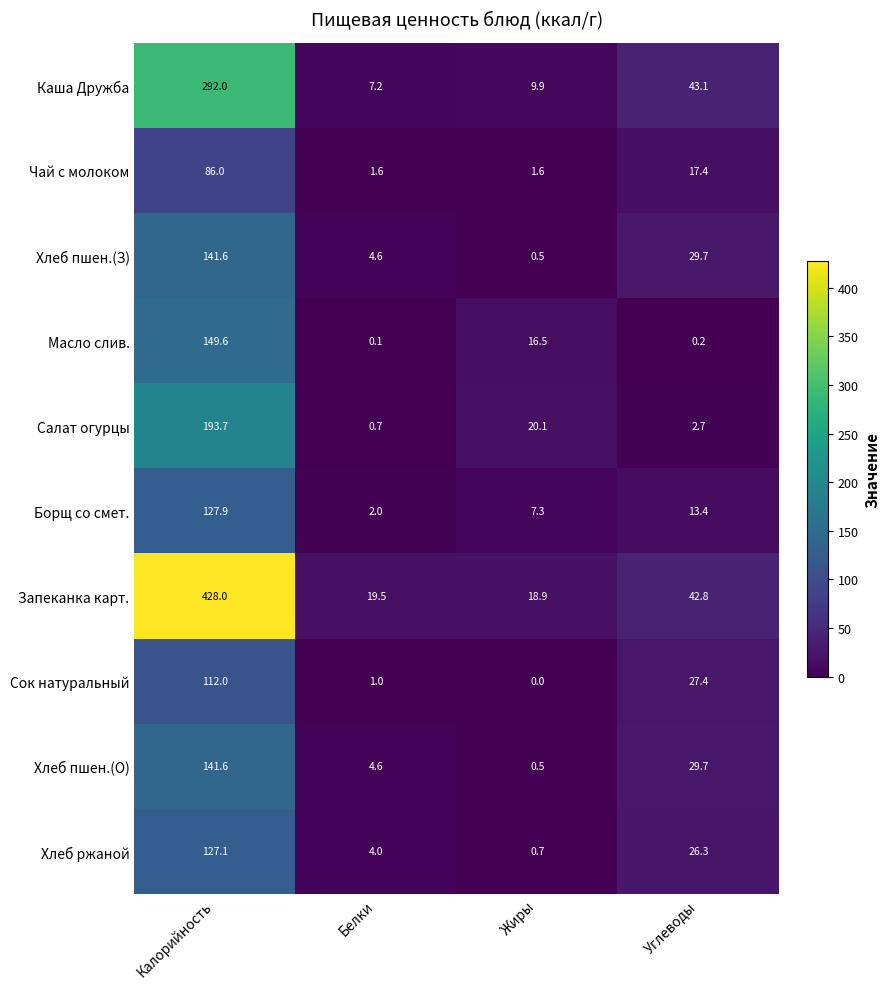

What is the maximum value shown in the chart?

428.0